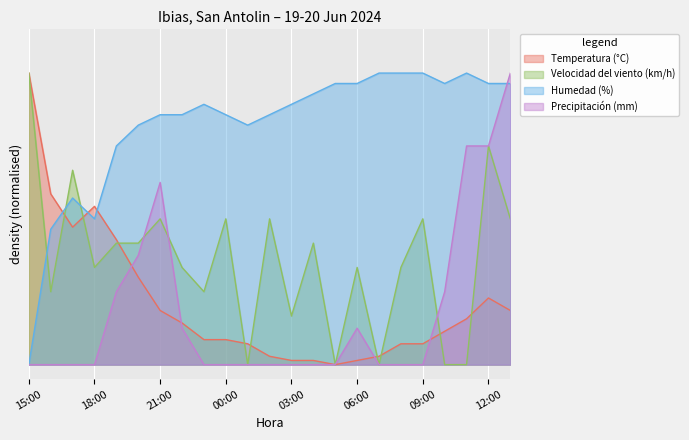

What are all the series names shown in the legend?

Temperatura (°C), Velocidad del viento (km/h), Humedad (%), Precipitación (mm)